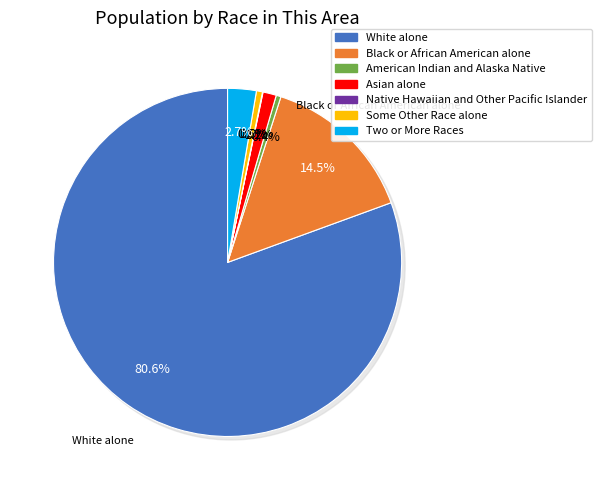

What is the change in value from American Indian and Alaska Native to Native Hawaiian and Other Pacific Islander?

-17